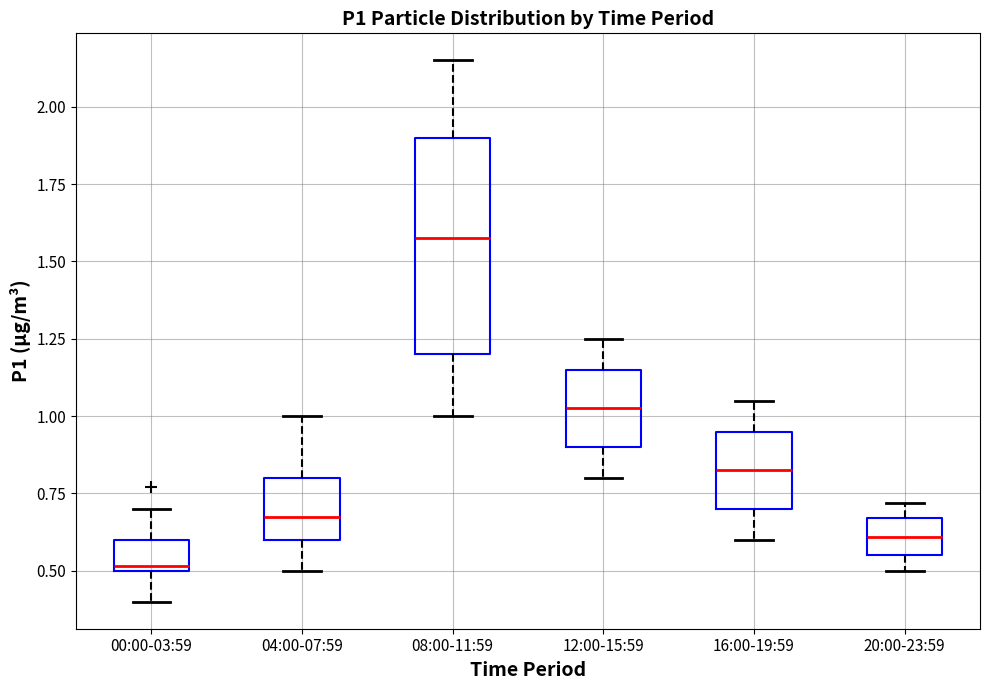

Reading left to right, read every box against the y-axis: the position of its median line, the range the box covers, and the ends of its whiskers. The values are not printed on the chart, so give them approximately, as read against the axis.

00:00-03:59: median 0.50 (just above the box's lower edge), box 0.50 to 0.60, whiskers 0.40 to 0.70
04:00-07:59: median 0.70, box 0.60 to 0.80, whiskers 0.50 to 1.00
08:00-11:59: median 1.60, box 1.20 to 1.90, whiskers 1.00 to 2.15
12:00-15:59: median 1.05, box 0.90 to 1.15, whiskers 0.80 to 1.25
16:00-19:59: median 0.85, box 0.70 to 0.95, whiskers 0.60 to 1.05
20:00-23:59: median 0.60, box 0.55 to 0.65, whiskers 0.50 to 0.70